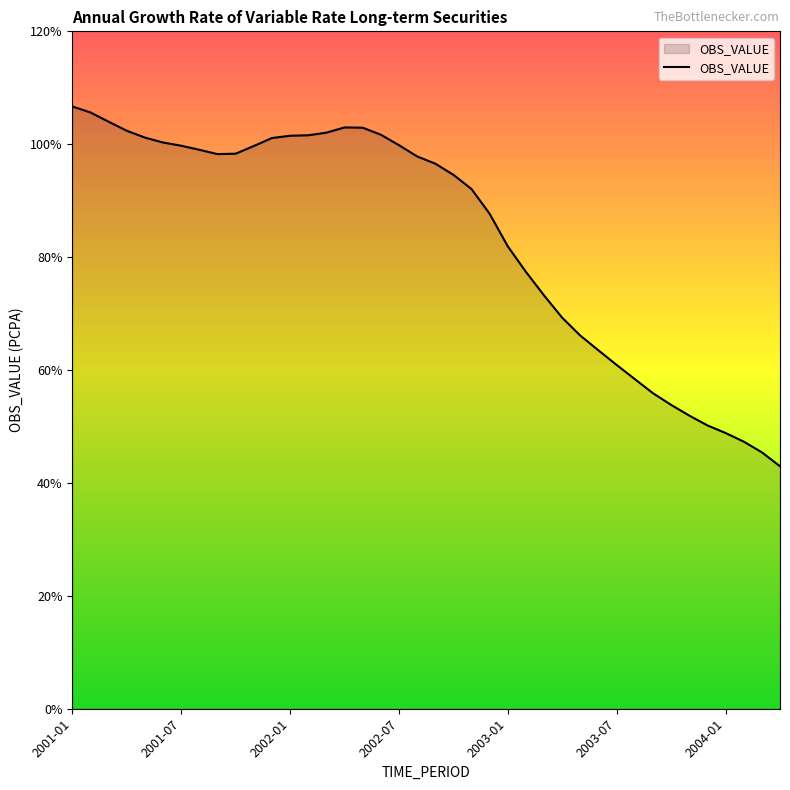

What is the difference between the maximum and minimum values?

63.7